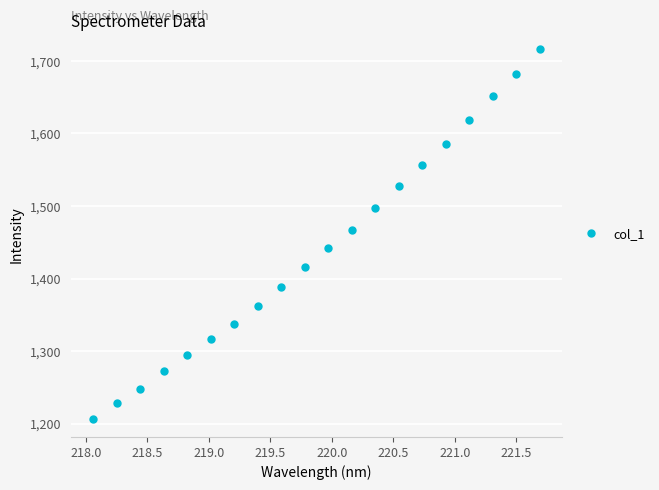

True or false: the data has more than 2 interior local peaks.

False